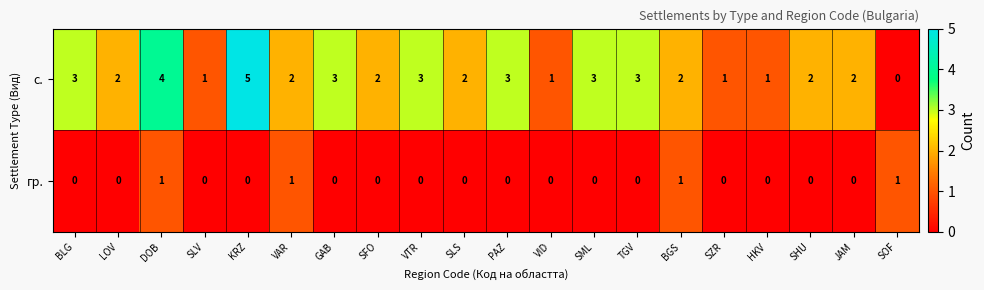

What is the sum of all гр. values?

4